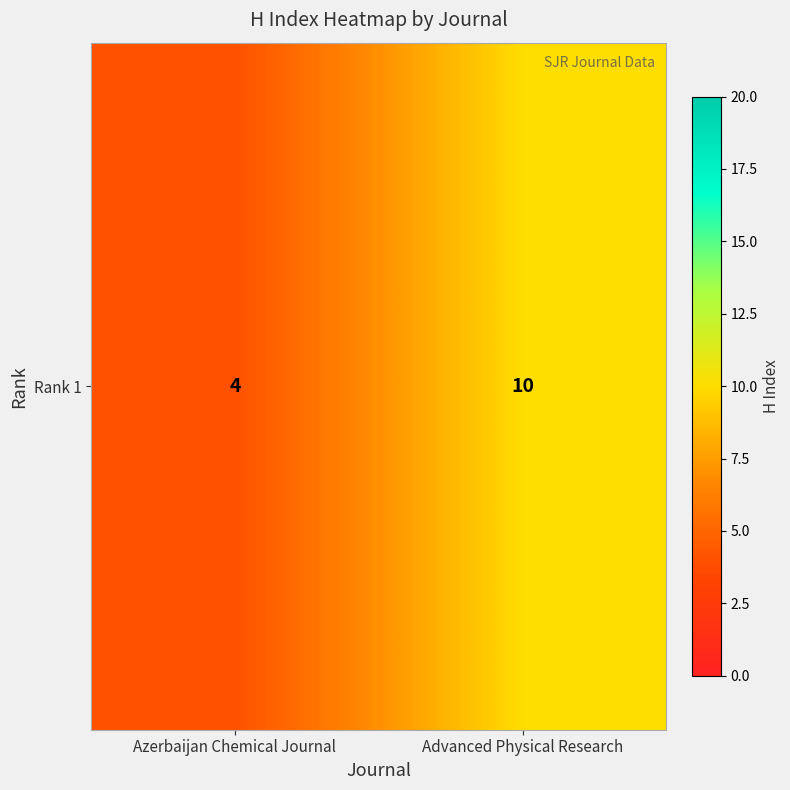

Is it true that the value at Advanced Physical Research is 10?

True